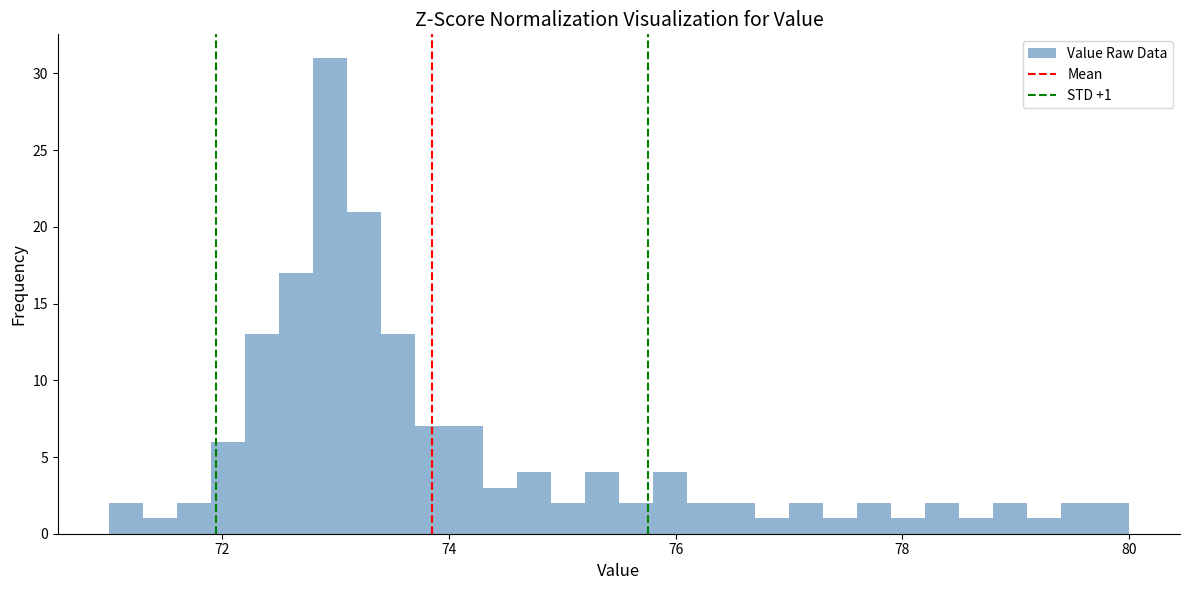

Read against the x-axis, roughly where is the centre of the tallest bar?

73.0